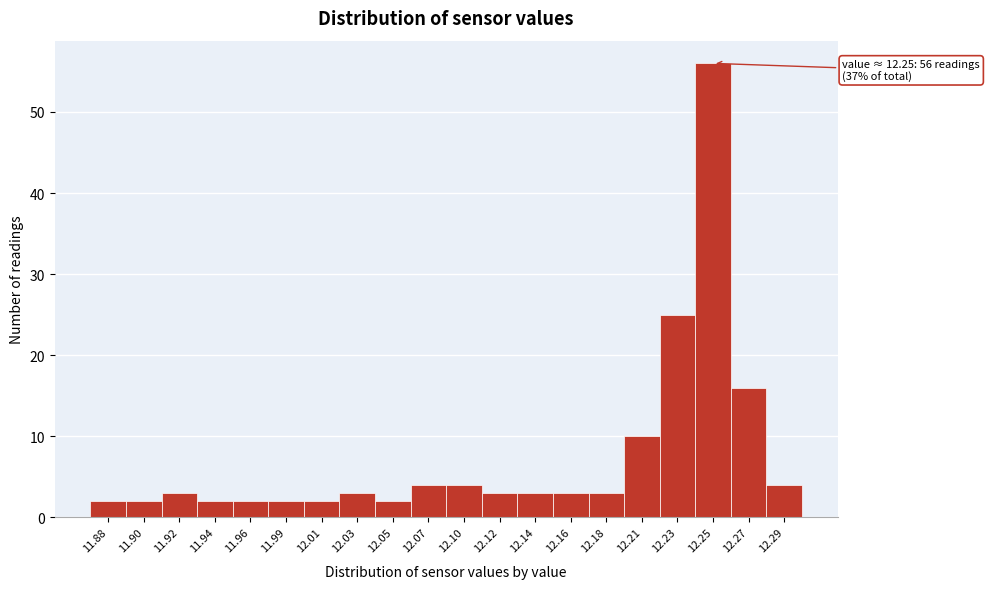

Which range on the x-axis has the tallest bar?

12.239 to 12.261